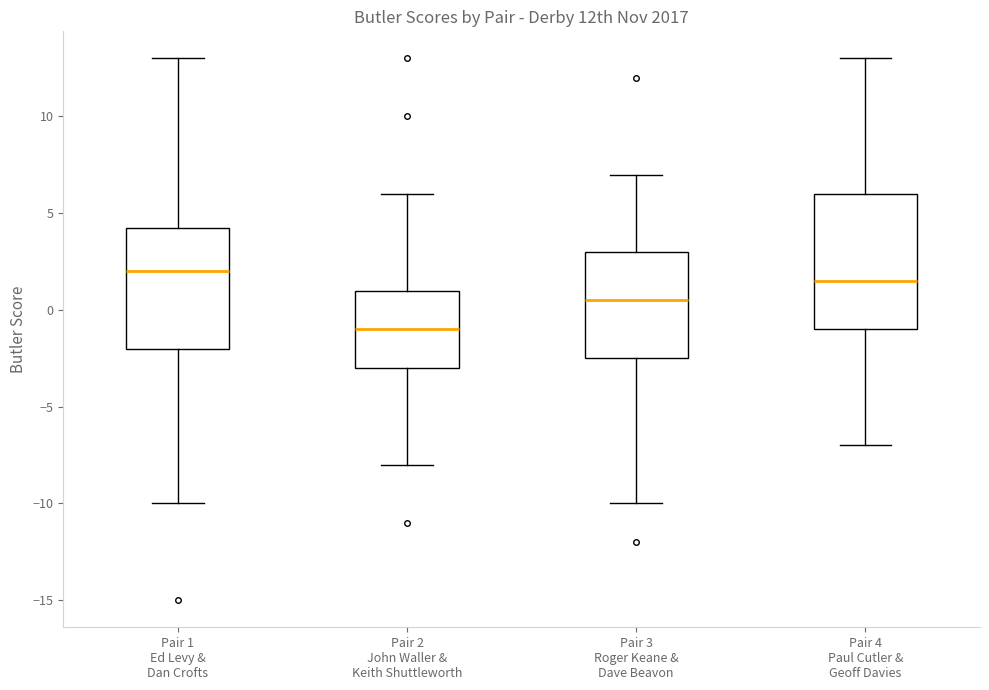

Which box's median line is the lowest?

Pair 2 John Waller & Keith Shuttleworth